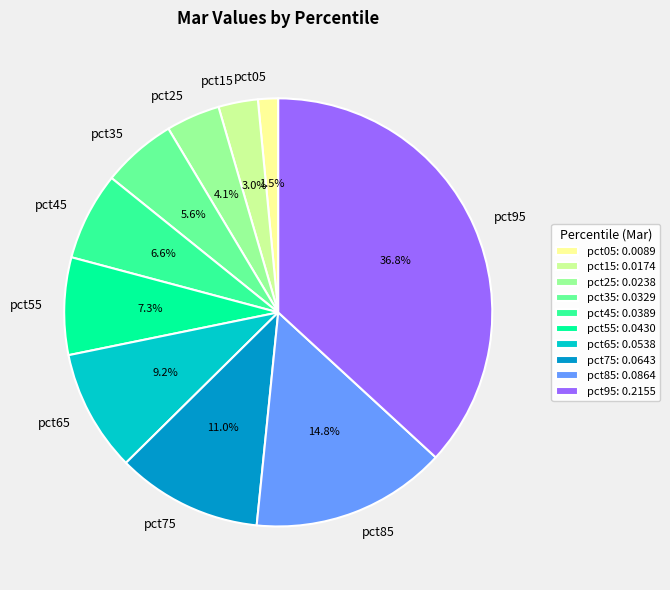

What percentage is the pct95 slice, to the nearest percent?

37%